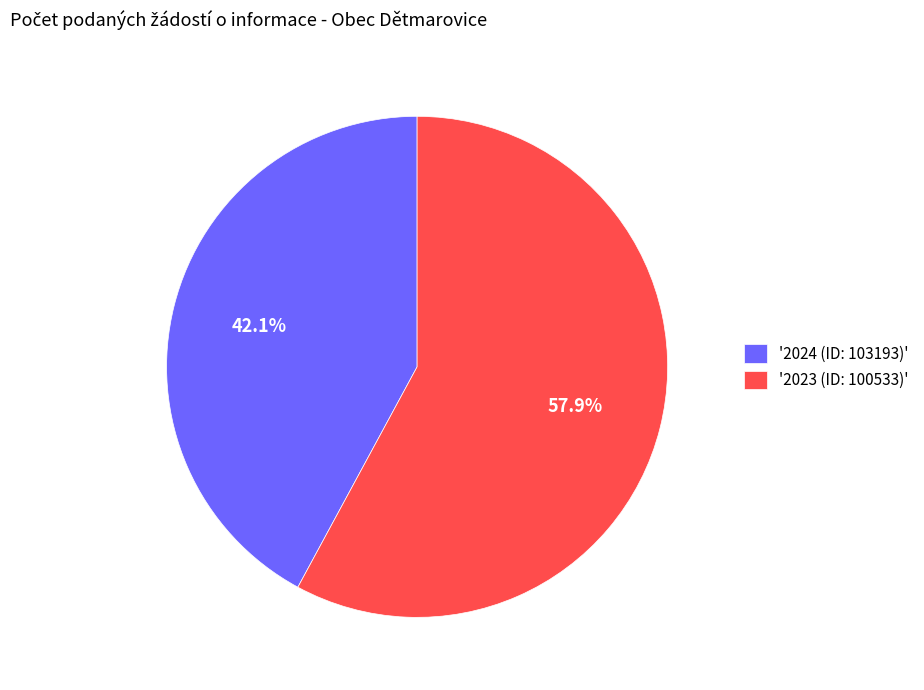

Rank the categories by value from highest to lowest.

'2023 (ID: 100533)', '2024 (ID: 103193)'